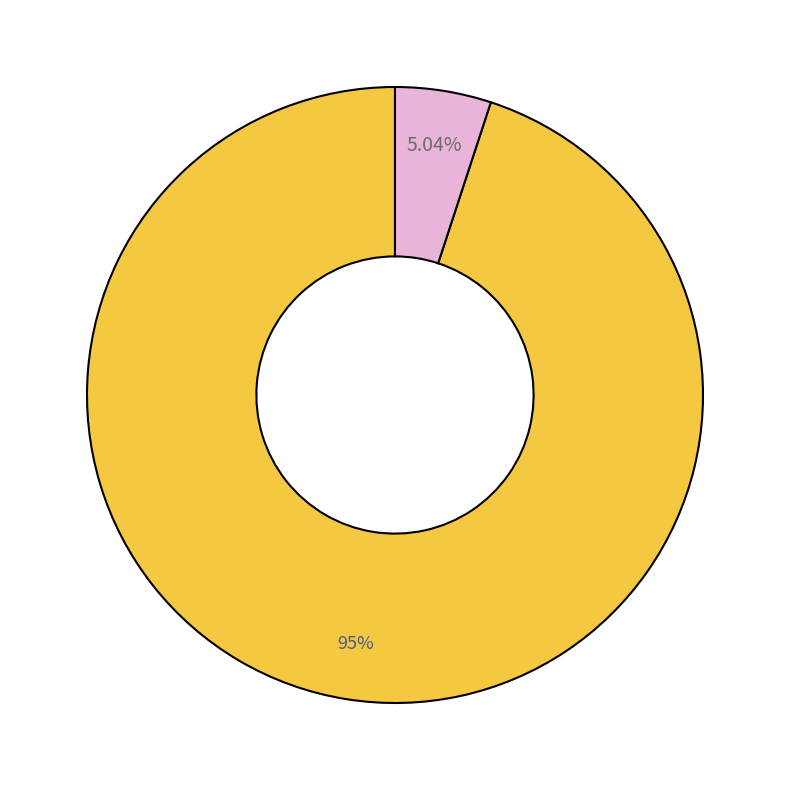

Does any single category account for the majority?

Yes